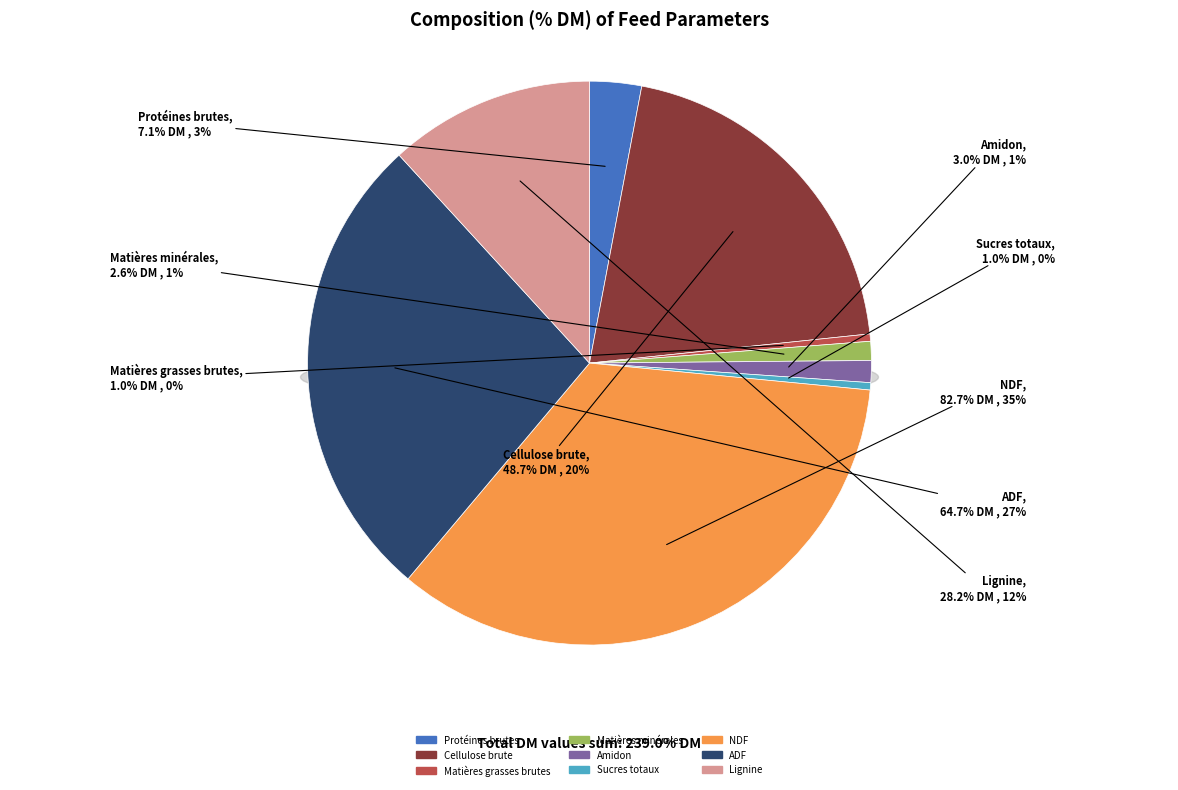

What is the change in value from Amidon to NDF?

+79.7